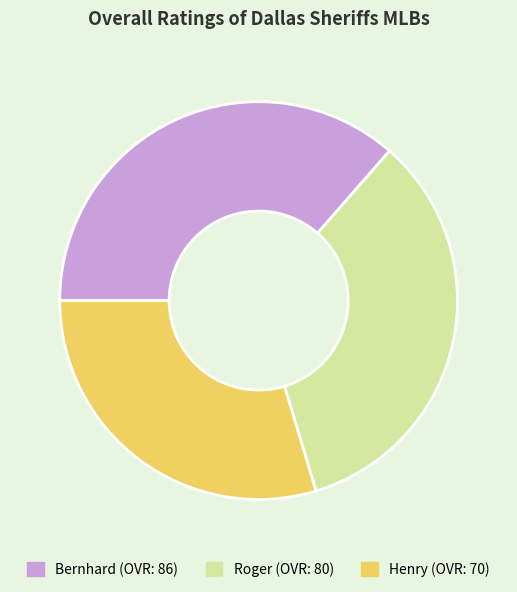

Count the number of slices in the pie.

3